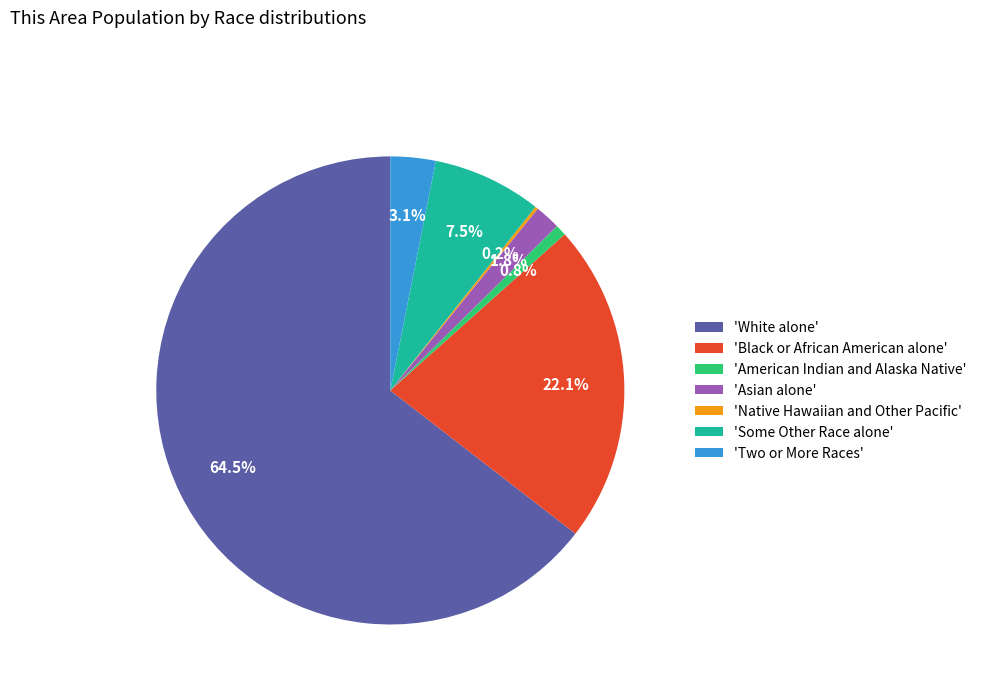

How much of the chart is everything except 'Some Other Race alone'?

92.5%